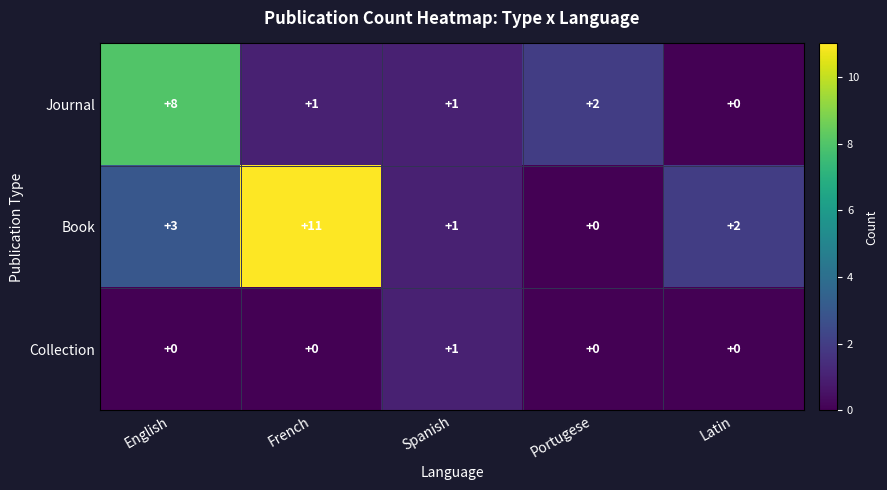

Rank the series at French from lowest to highest value.

Collection, Journal, Book